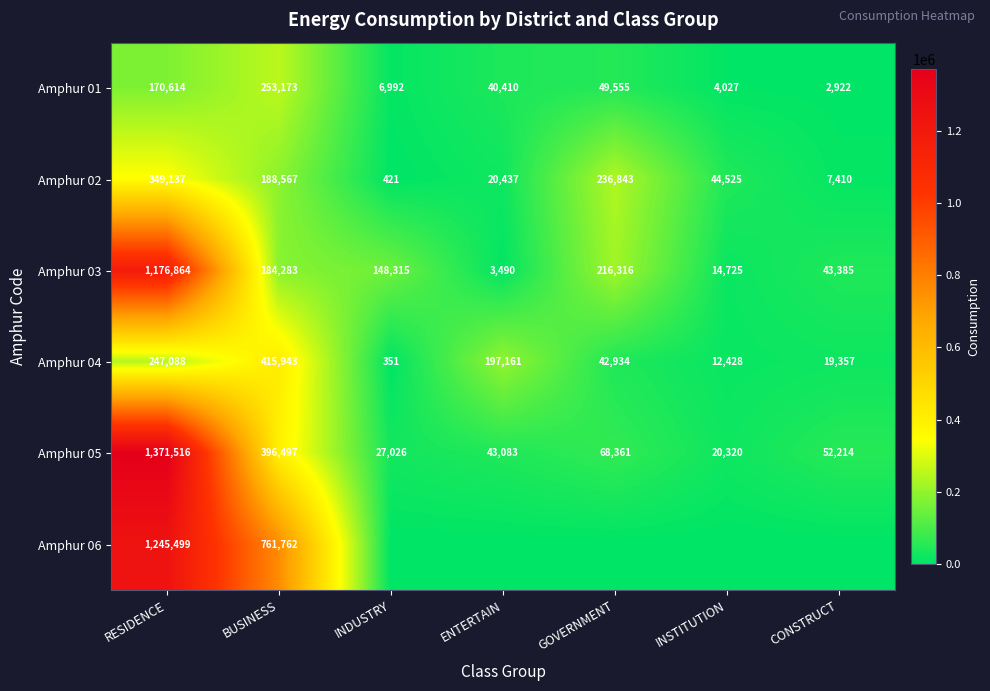

True or false: Amphur 05 has a value of 26642 at CONSTRUCT.

False